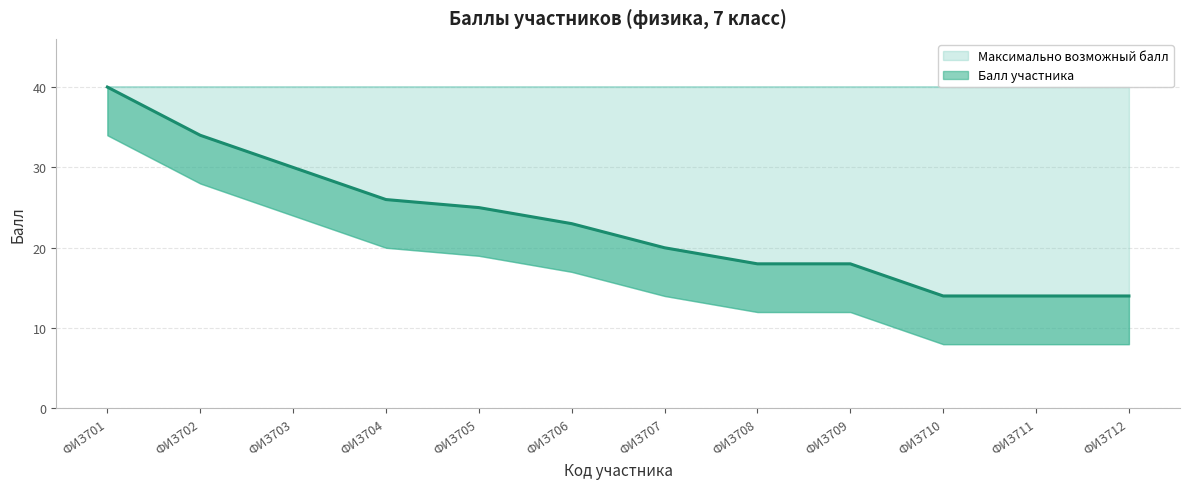

The value at ФИЗ706 is 23. True or false?

True